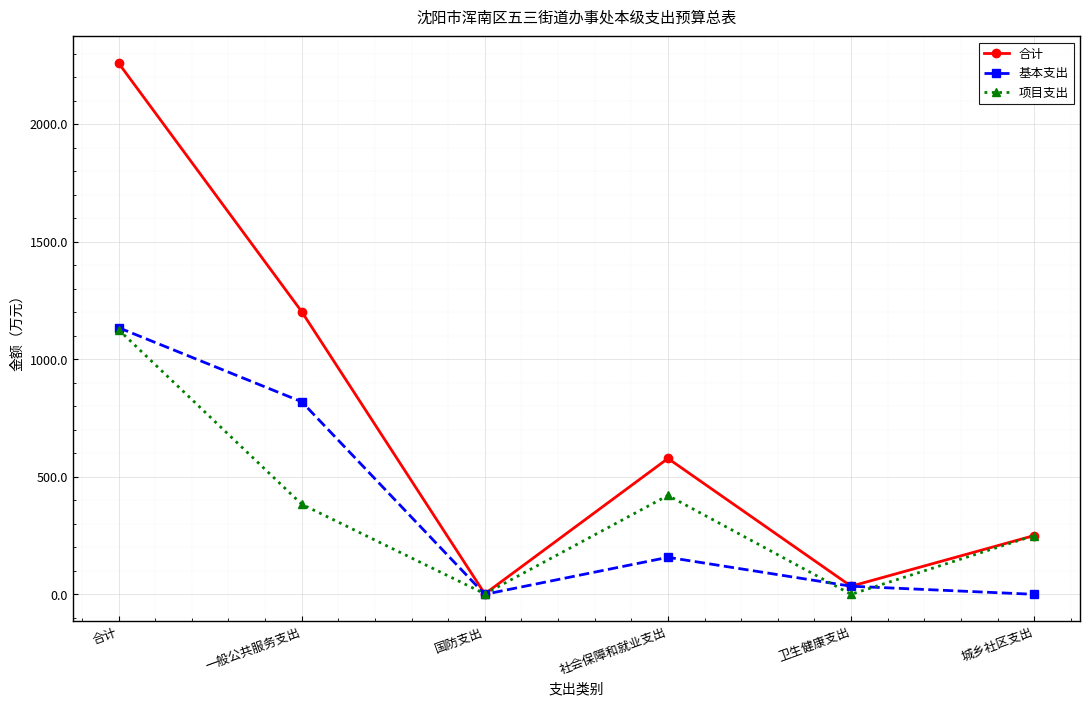

Where is 项目支出 nearest to the value 562?

社会保障和就业支出